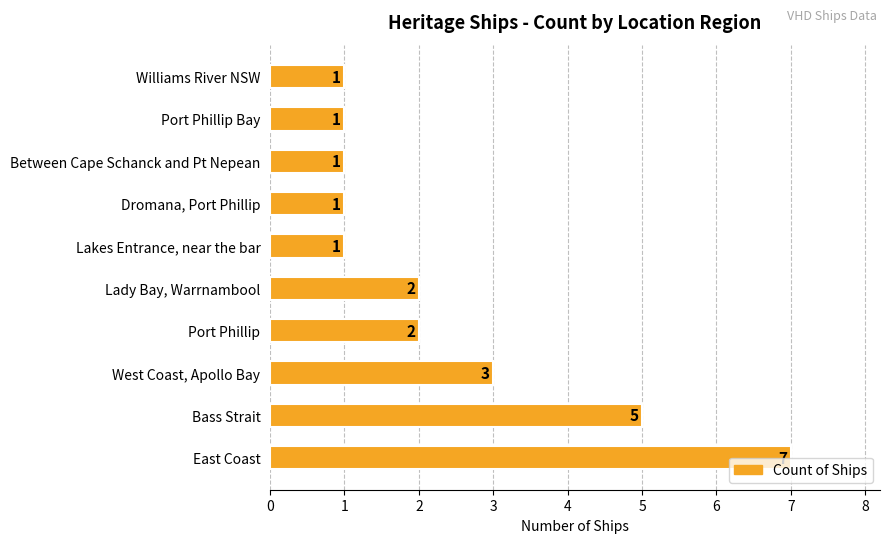

What is the change in value from Bass Strait to Between Cape Schanck and Pt Nepean?

-4